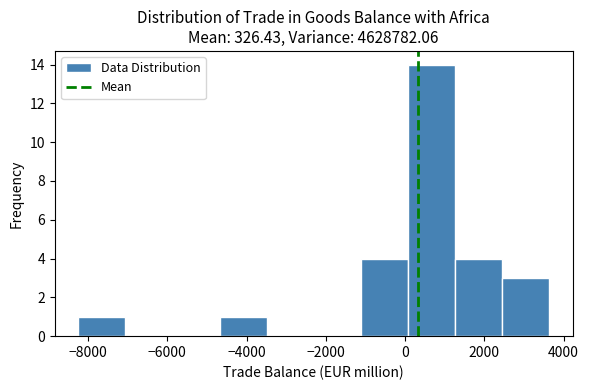

Reading left to right, list every bar in this chart as the range it spans on the x-axis followed by its height. Neither the bar edges nor the heights are printed on the chart, so give them approximately, as read against the axes.

-8200 to -7000: 1
-7000 to -5800: 0
-5800 to -4600: 0
-4600 to -3400: 1
-3400 to -2400: 0
-2400 to -1200: 0
-1200 to 0: 4
0 to 1200: 14
1200 to 2400: 4
2400 to 3600: 3